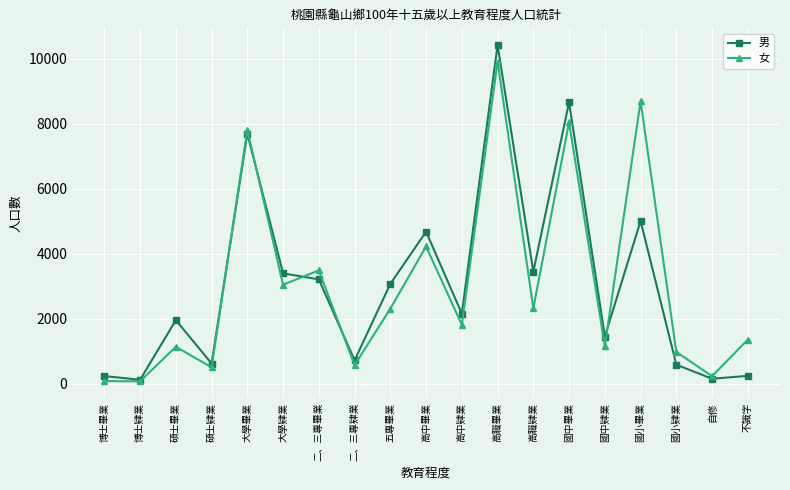

Is it true that 男 equals 2660 at 國小畢業?

False